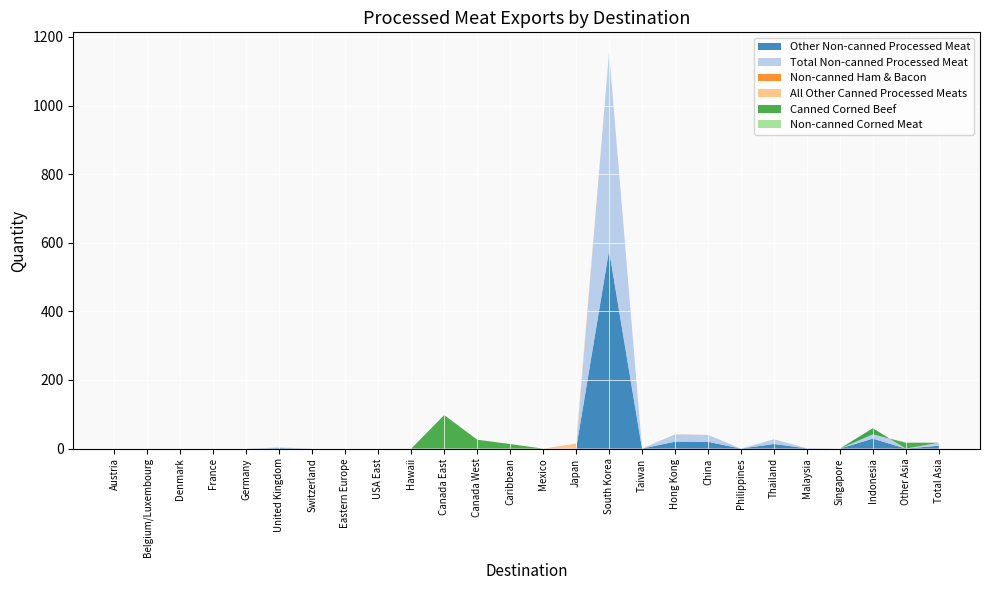

Reading left to right, extract all data points from this chart.

Other Non-canned Processed Meat: Austria=0.0	Belgium/Luxembourg=0.0	Denmark=0.0	France=0.0	Germany=0.0	United Kingdom=1.7	Switzerland=0.0	Eastern Europe=0.0	USA East=0.0	Hawaii=0.0	Canada East=0.1	Canada West=0.0	Caribbean=0.0	Mexico=0.0	Japan=0.0	South Korea=577.6	Taiwan=0.1	Hong Kong=20.3	China=20.0	Philippines=0.0	Thailand=13.5	Malaysia=0.6	Singapore=0.0	Indonesia=29.1	Other Asia=0.0	Total Asia=8.4
Total Non-canned Processed Meat: Austria=0.0	Belgium/Luxembourg=0.0	Denmark=0.0	France=0.0	Germany=0.0	United Kingdom=1.7	Switzerland=0.0	Eastern Europe=0.0	USA East=0.0	Hawaii=0.0	Canada East=0.1	Canada West=0.0	Caribbean=0.0	Mexico=0.0	Japan=0.0	South Korea=577.6	Taiwan=0.1	Hong Kong=20.7	China=20.0	Philippines=0.0	Thailand=13.5	Malaysia=0.6	Singapore=0.0	Indonesia=29.6	Other Asia=0.0	Total Asia=8.4
Non-canned Ham & Bacon: Austria=0.0	Belgium/Luxembourg=0.0	Denmark=0.0	France=0.0	Germany=0.0	United Kingdom=0.0	Switzerland=0.0	Eastern Europe=0.0	USA East=0.0	Hawaii=0.0	Canada East=0.0	Canada West=0.0	Caribbean=0.0	Mexico=0.0	Japan=0.0	South Korea=0.0	Taiwan=0.0	Hong Kong=0.5	China=0.0	Philippines=0.0	Thailand=0.0	Malaysia=0.0	Singapore=0.0	Indonesia=0.5	Other Asia=0.0	Total Asia=0.0
All Other Canned Processed Meats: Austria=0.0	Belgium/Luxembourg=0.0	Denmark=0.0	France=0.0	Germany=0.0	United Kingdom=0.0	Switzerland=0.0	Eastern Europe=0.0	USA East=0.0	Hawaii=0.0	Canada East=0.0	Canada West=0.0	Caribbean=0.0	Mexico=0.0	Japan=14.6	South Korea=0.2	Taiwan=0.0	Hong Kong=0.0	China=0.3	Philippines=0.0	Thailand=0.0	Malaysia=0.0	Singapore=0.0	Indonesia=0.0	Other Asia=0.0	Total Asia=0.3
Canned Corned Beef: Austria=0.0	Belgium/Luxembourg=0.0	Denmark=0.0	France=0.0	Germany=0.0	United Kingdom=0.0	Switzerland=0.0	Eastern Europe=0.0	USA East=0.0	Hawaii=0.0	Canada East=97.7	Canada West=25.9	Caribbean=13.3	Mexico=0.0	Japan=0.0	South Korea=0.0	Taiwan=0.0	Hong Kong=0.0	China=0.0	Philippines=0.0	Thailand=0.0	Malaysia=0.0	Singapore=0.0	Indonesia=-17.2	Other Asia=17.2	Total Asia=0.0
Non-canned Corned Meat: Austria=0.0	Belgium/Luxembourg=0.0	Denmark=0.0	France=0.0	Germany=0.0	United Kingdom=0.0	Switzerland=0.0	Eastern Europe=0.0	USA East=0.0	Hawaii=0.0	Canada East=0.0	Canada West=0.0	Caribbean=0.0	Mexico=0.0	Japan=0.0	South Korea=0.0	Taiwan=0.0	Hong Kong=0.0	China=0.0	Philippines=0.0	Thailand=0.0	Malaysia=0.0	Singapore=0.0	Indonesia=0.0	Other Asia=0.0	Total Asia=0.0